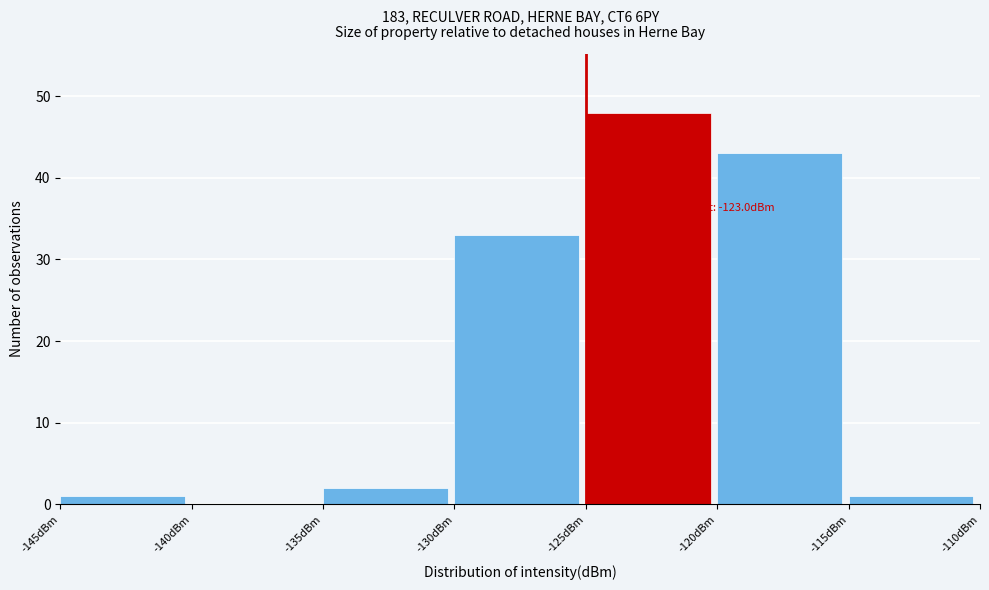

Which range on the x-axis has the tallest bar?

-125 to -120